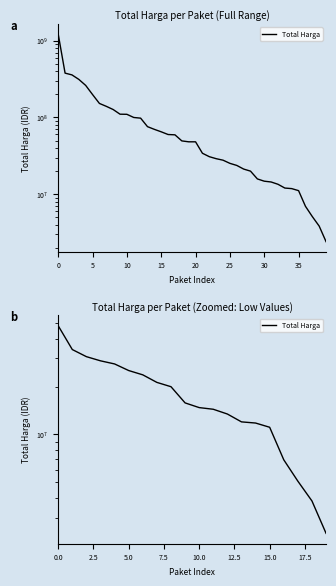

What is the label of the 10th point from the left?

9